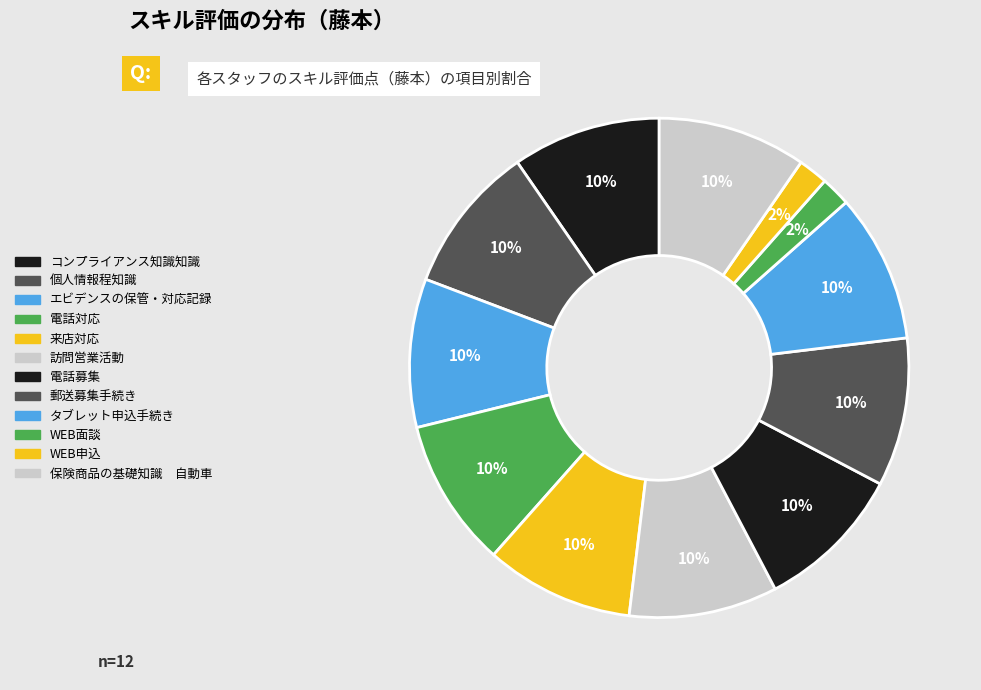

Is there a majority slice in this chart?

No